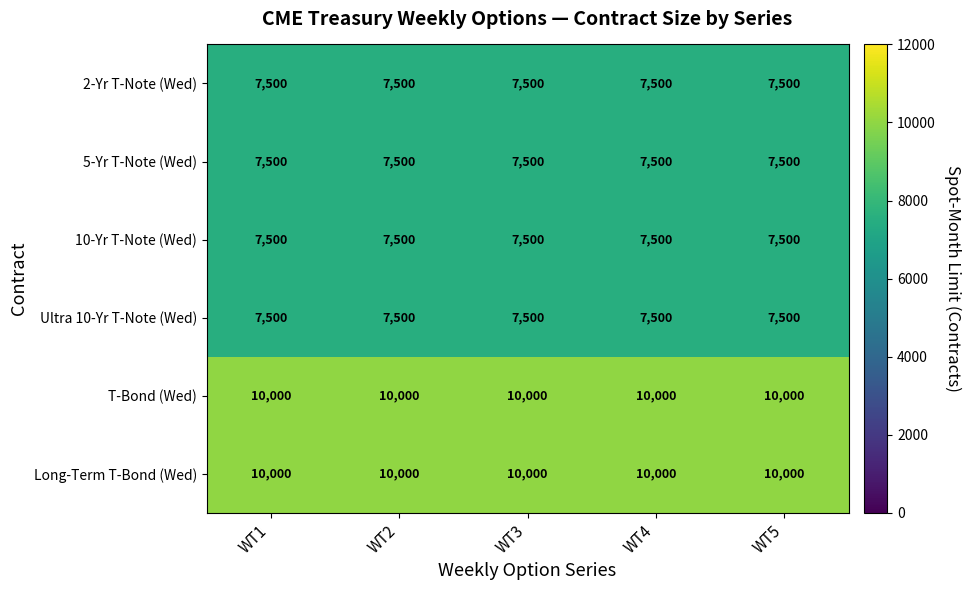

Is the value of 10-Yr T-Note (Wed) at WT3 greater than the value of Long-Term T-Bond (Wed) at WT5?

No